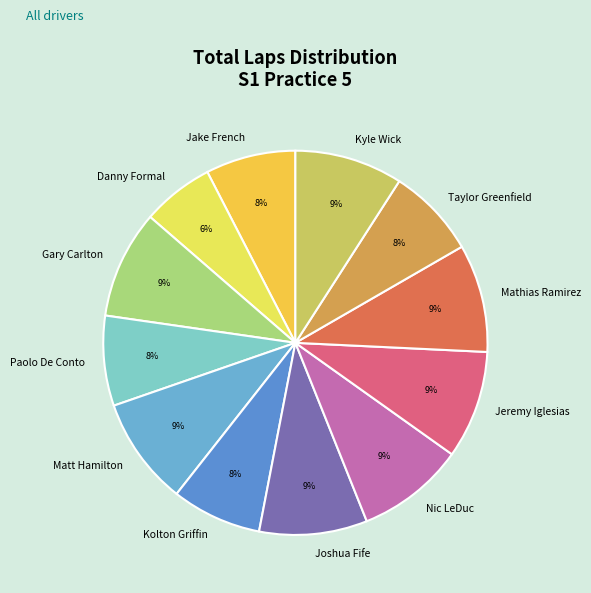

To the nearest percent, what percentage of the pie is Paolo De Conto?

8%